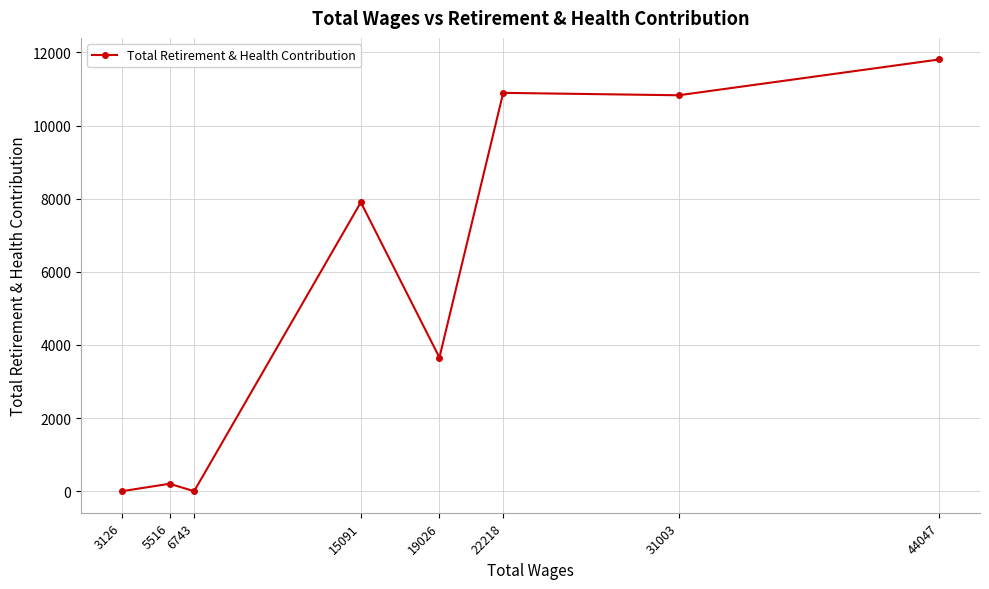

Is it true that the value at 19026 is 3656?

True